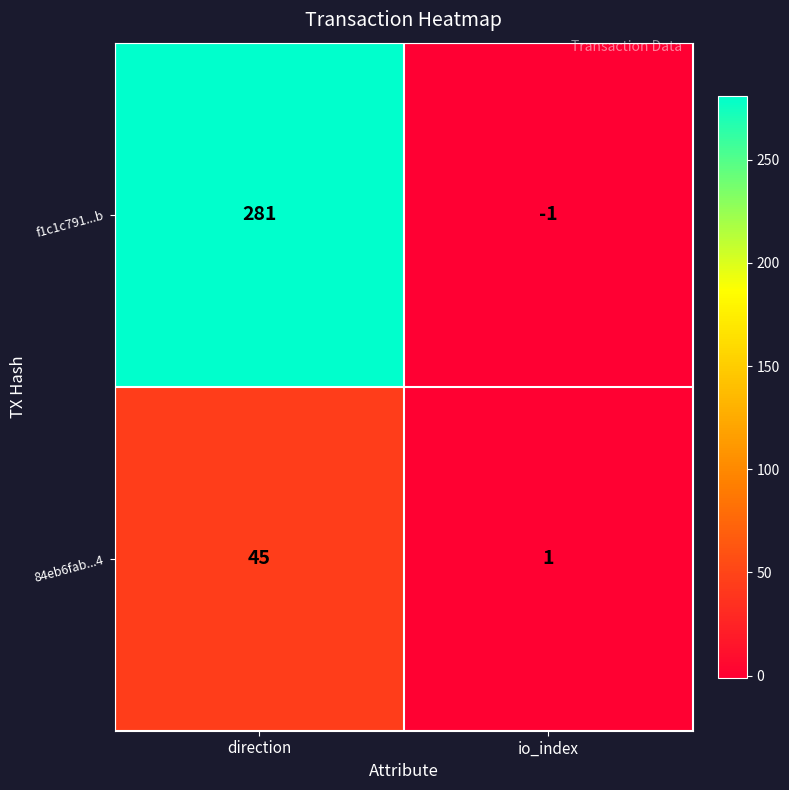

Rank the series at direction from lowest to highest value.

84eb6fab...4, f1c1c791...b